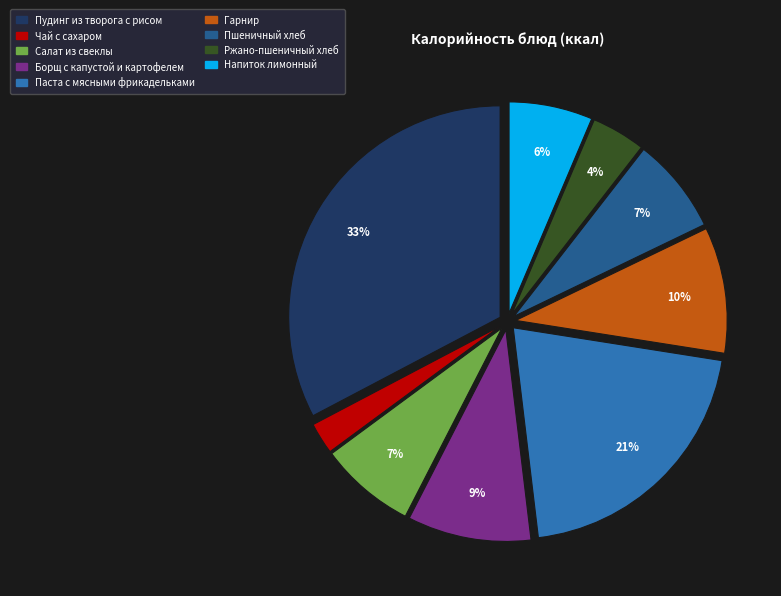

How many slices are in this pie chart?

9